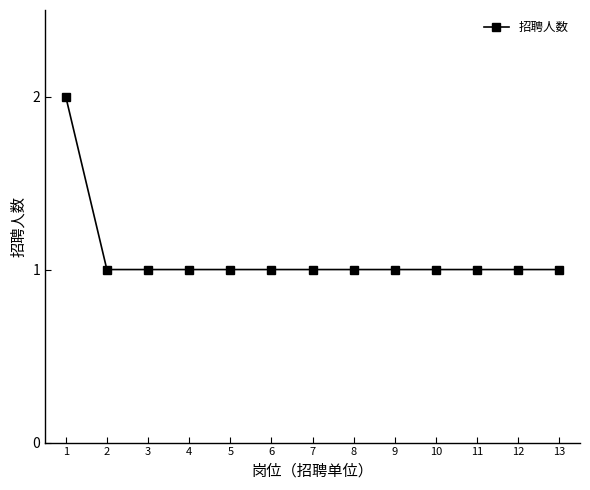

True or false: the data shows 1 at 2.

True